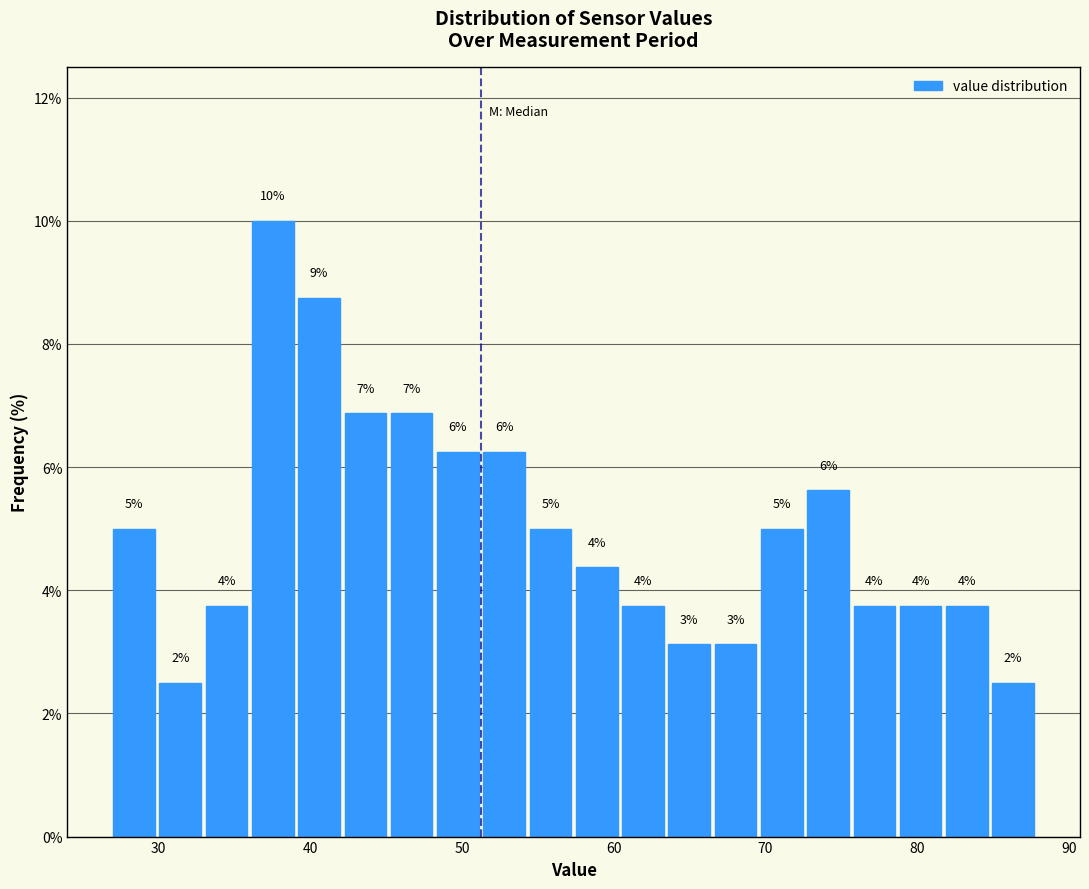

Read against the x-axis, roughly where is the centre of the tallest bar?

38